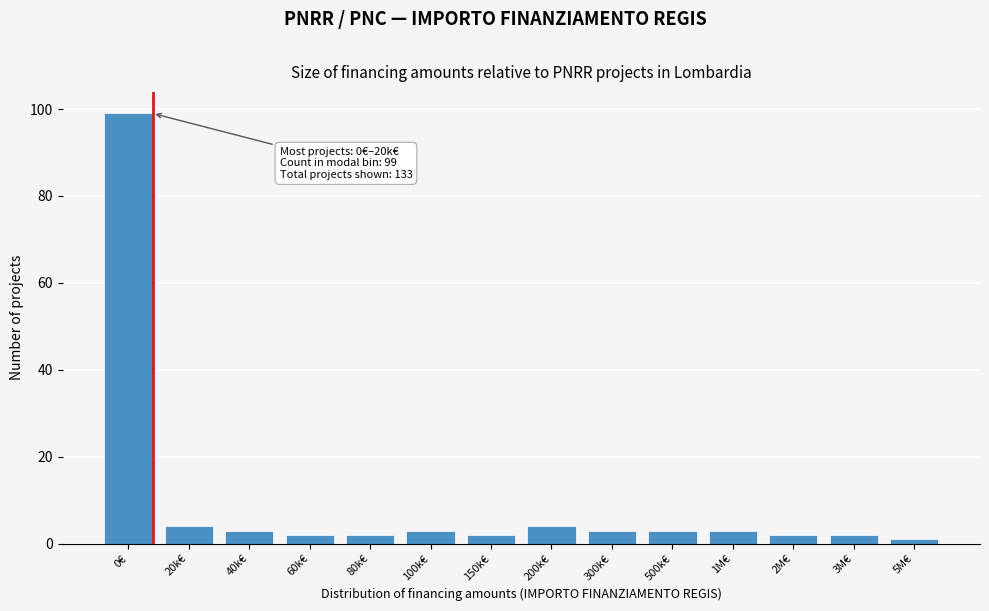

Reading right to left, list all the values displayed in this chart.

5M€=1	3M€=2	2M€=2	1M€=3	500k€=3	300k€=3	200k€=4	150k€=2	100k€=3	80k€=2	60k€=2	40k€=3	20k€=4	0€=99